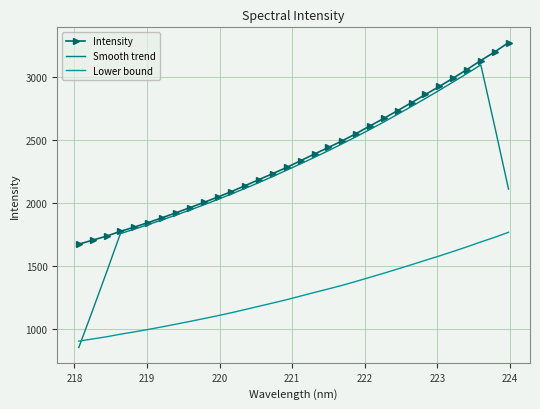

What are all the series names shown in the legend?

Intensity, Smooth trend, Lower bound